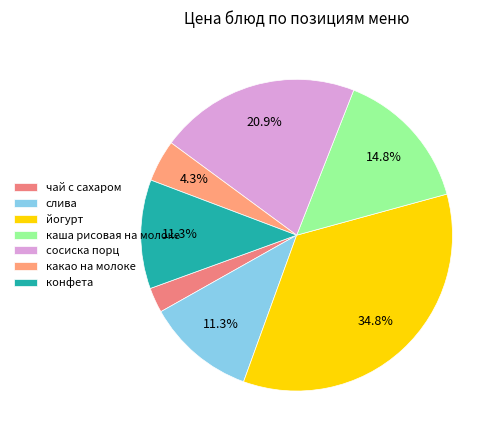

The сосиска порц slice represents 35% of the pie. True or false?

False